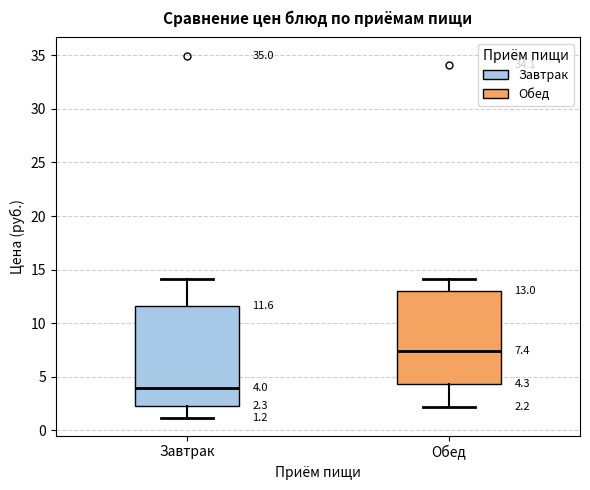

Which box has the lowest median line?

Завтрак